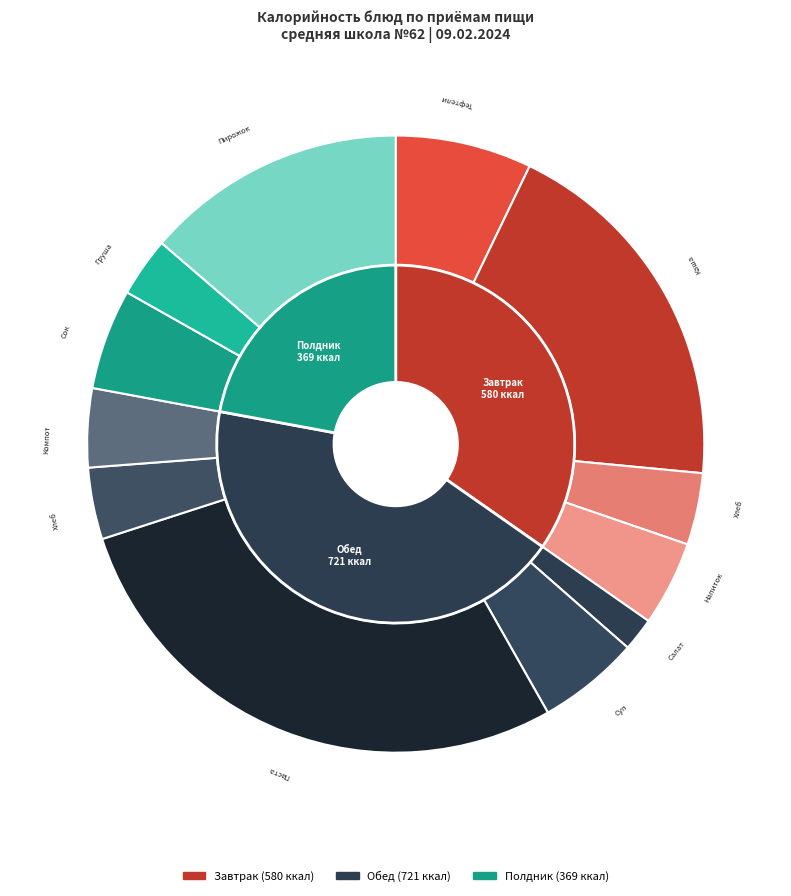

Is the sum of Пирожок с конфитюром and Каша гречневая рассыпчатая greater than half?

No